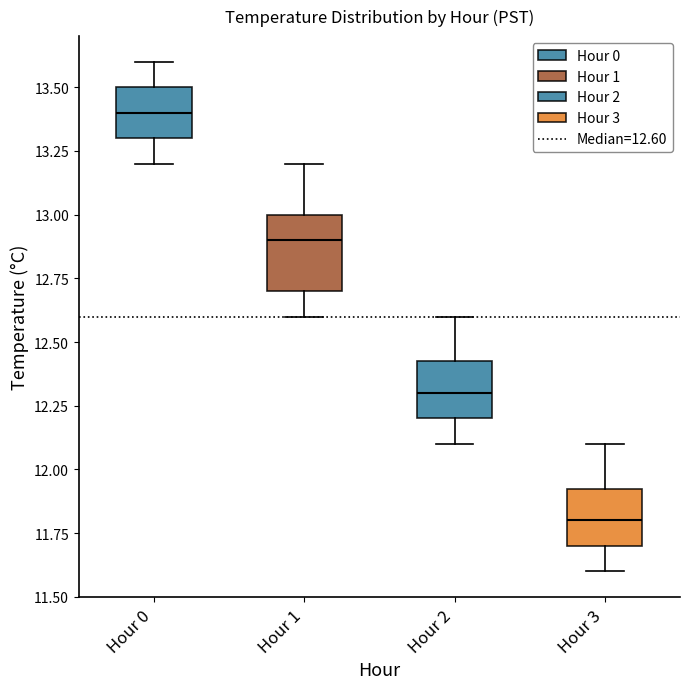

Comparing the boxes themselves (not the whiskers), which one is the tallest?

Hour 1